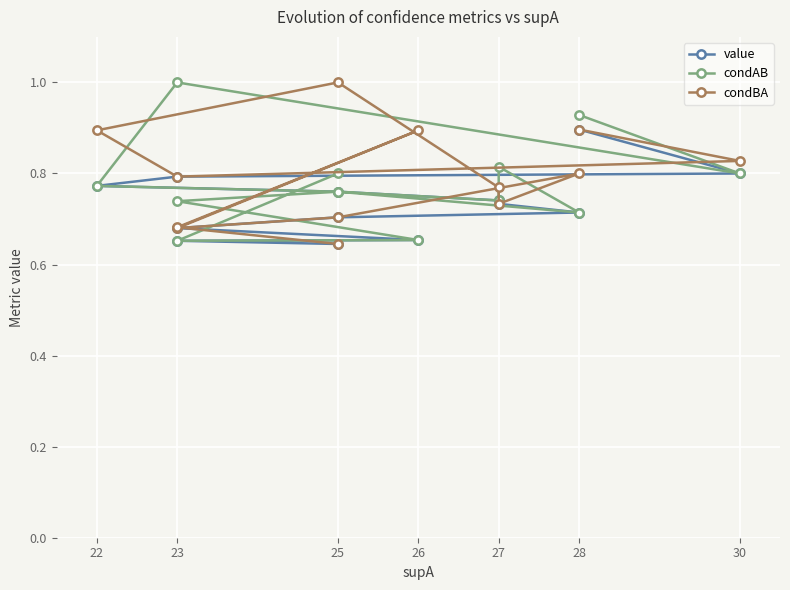

What is the difference between the second highest and second lowest values in the condBA series?

0.2